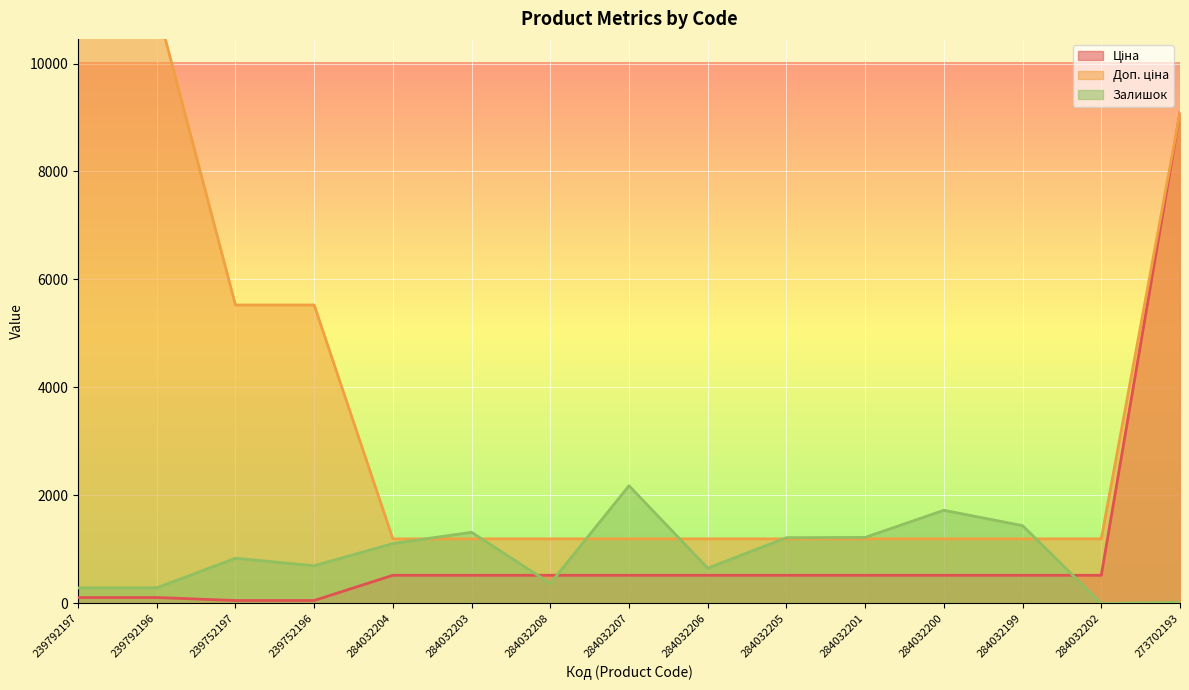

What is the lowest value of the Доп. ціна series?

1197.0